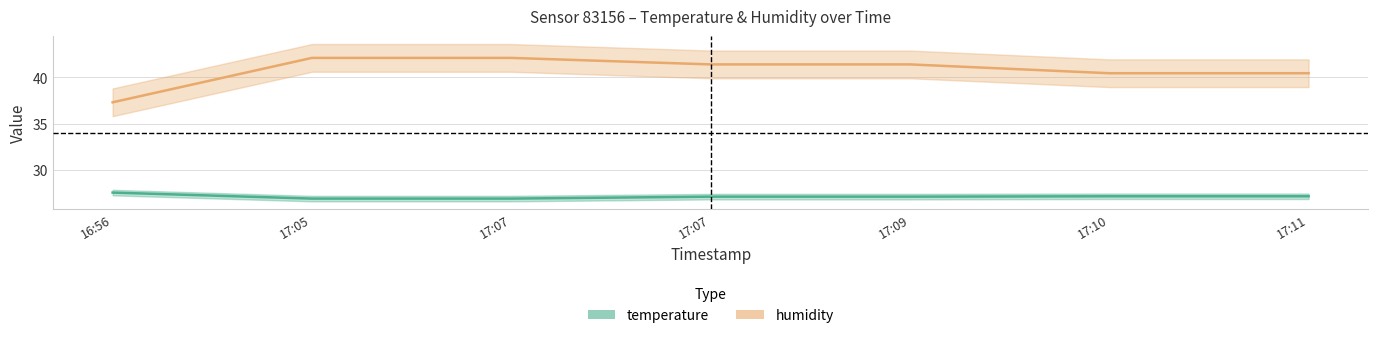

True or false: humidity and temperature cross at least once.

False